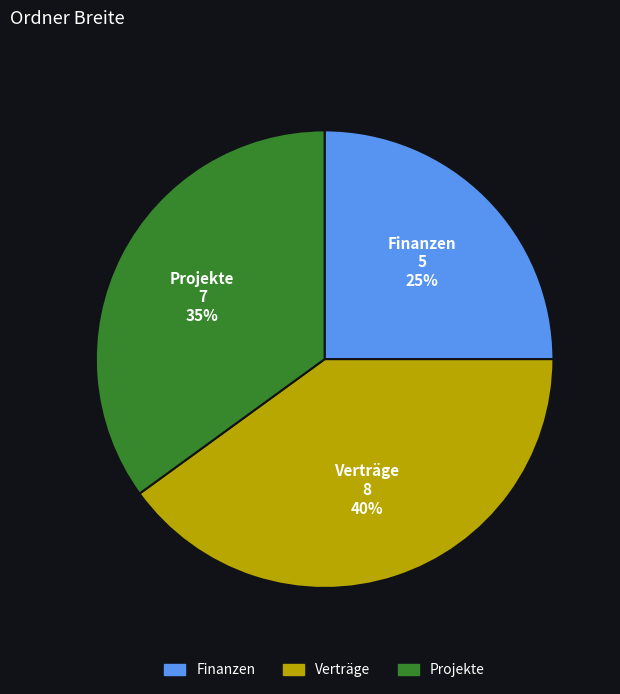

Combined, do Finanzen and Projekte account for over 50%?

Yes